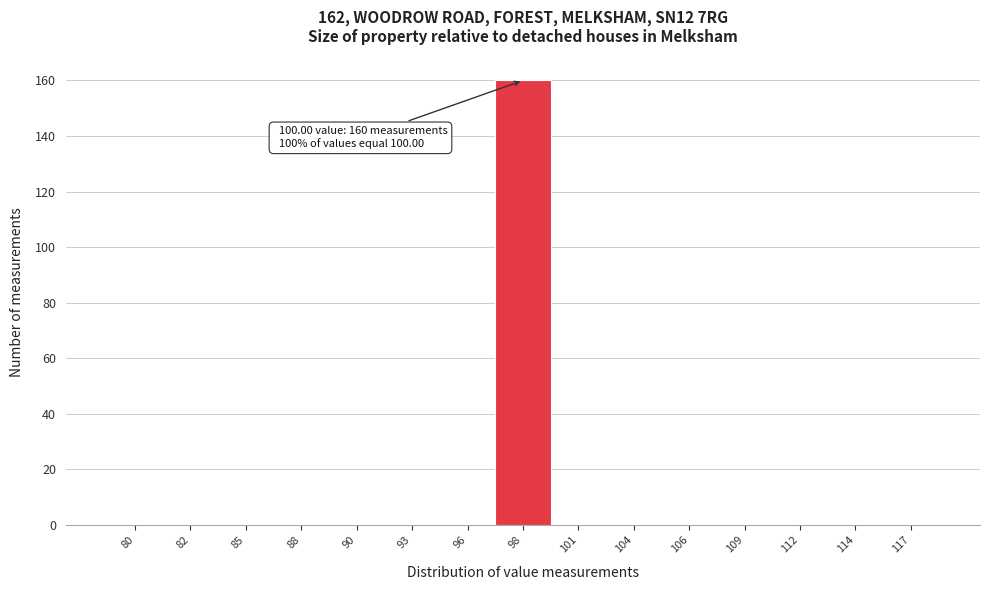

Reading right to left, extract all data points from this chart.

117=0	114=0	112=0	109=0	106=0	104=0	101=0	98=160	96=0	93=0	90=0	88=0	85=0	82=0	80=0